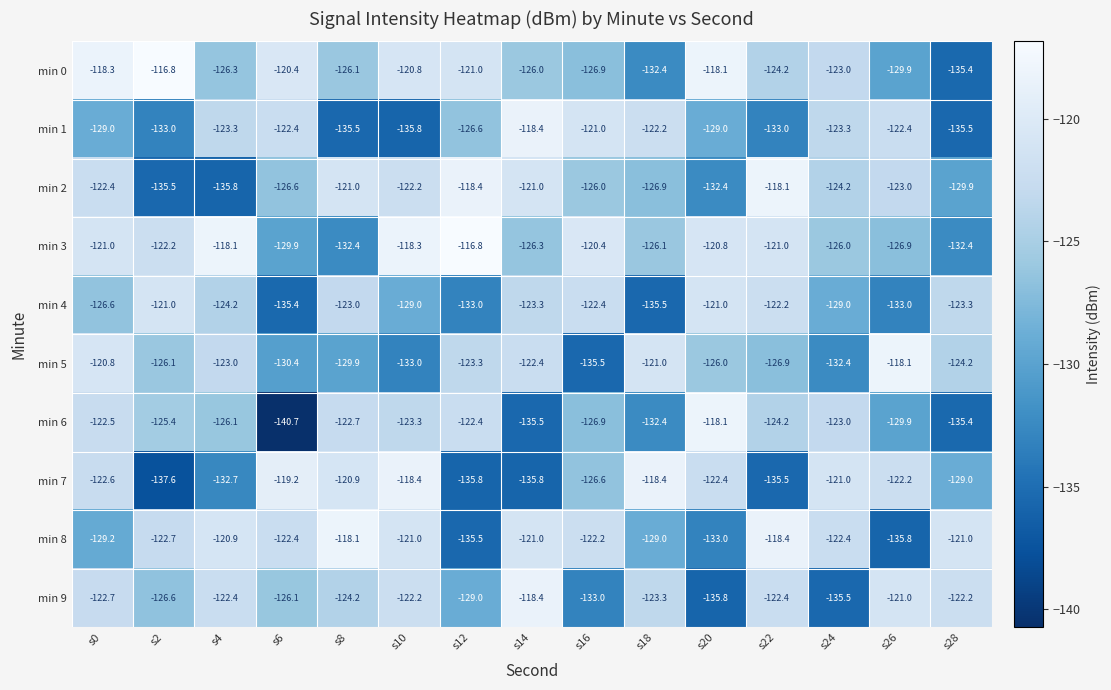

Which series has the largest range (max minus min)?

min 6